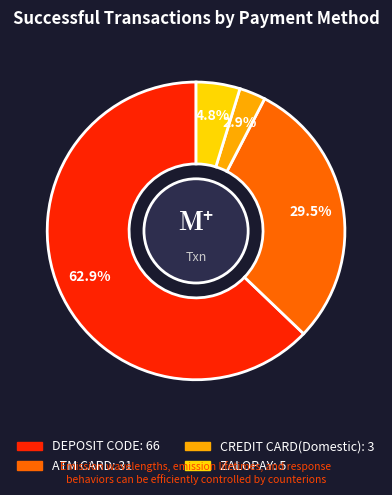

True or false: ZALOPAY accounts for 5% of the total.

True